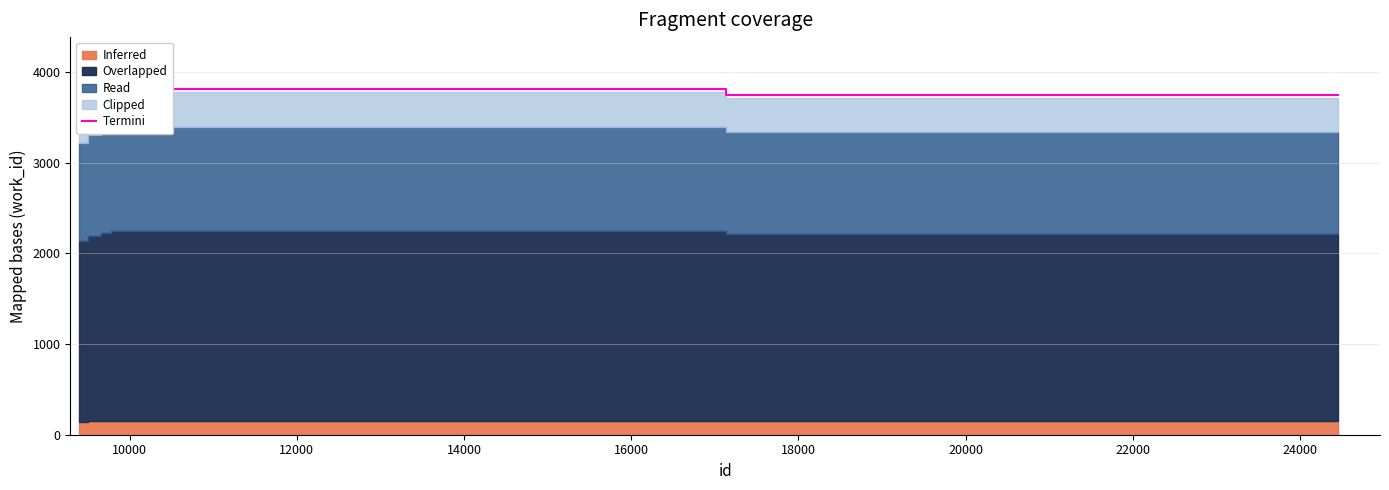

Between 18000 and 22000, which is larger?

22000